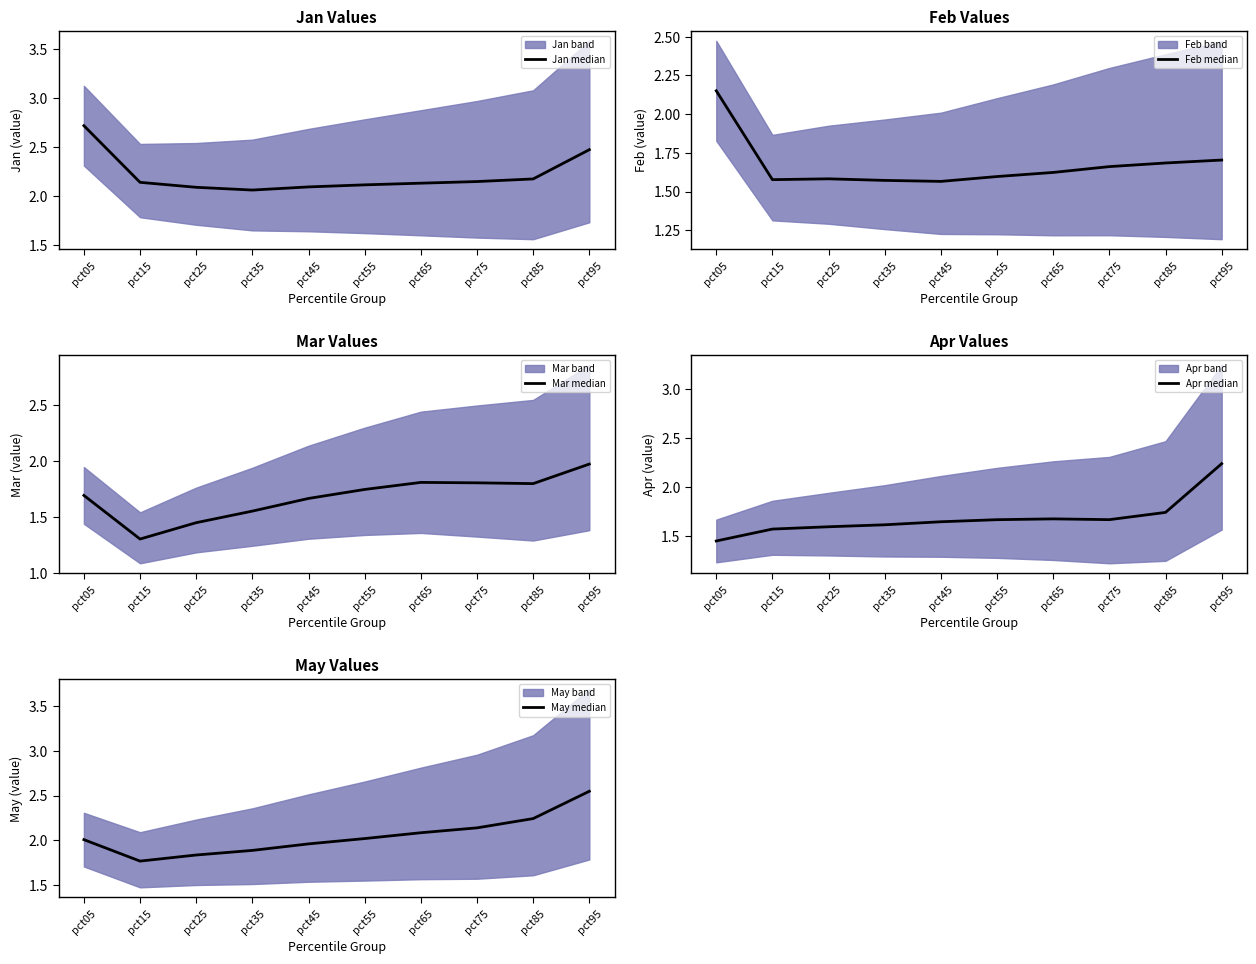

True or false: Jan median and Apr median cross at least once.

False